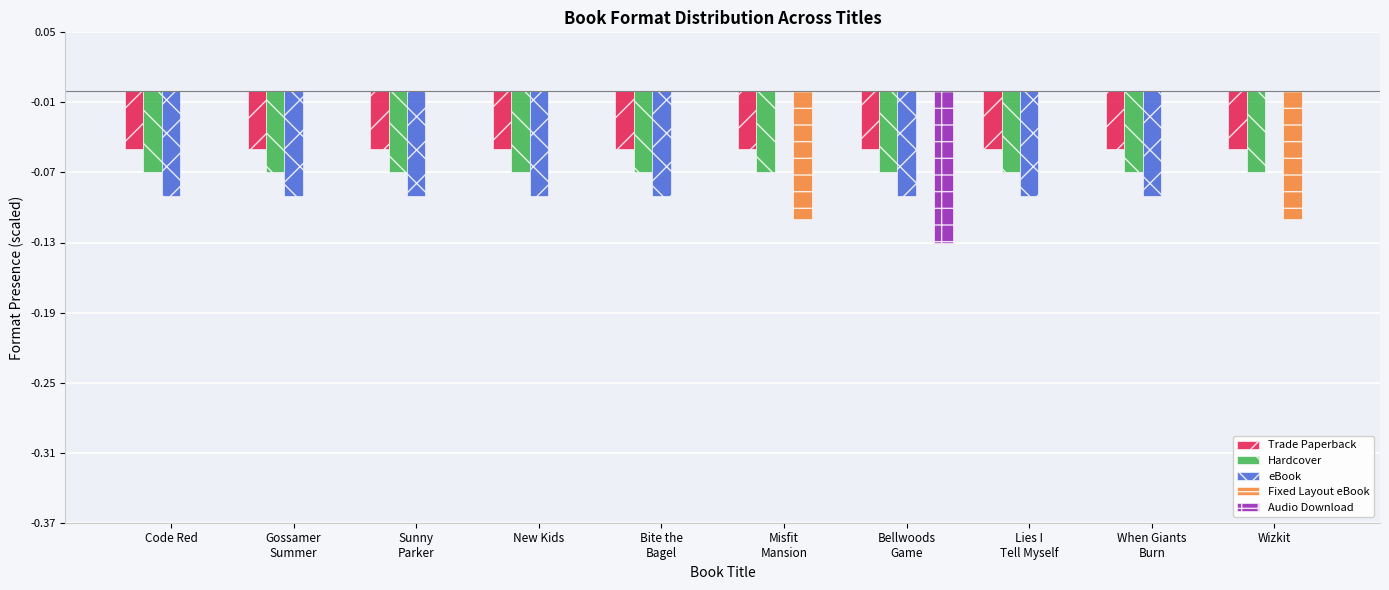

The Fixed Layout eBook series shows -0.2 at Misfit
Mansion. True or false?

False